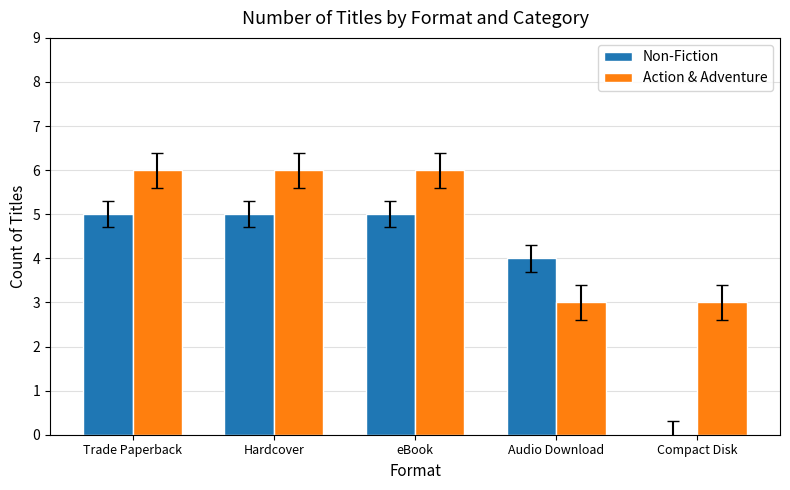

What is the total value across all series at eBook?

11